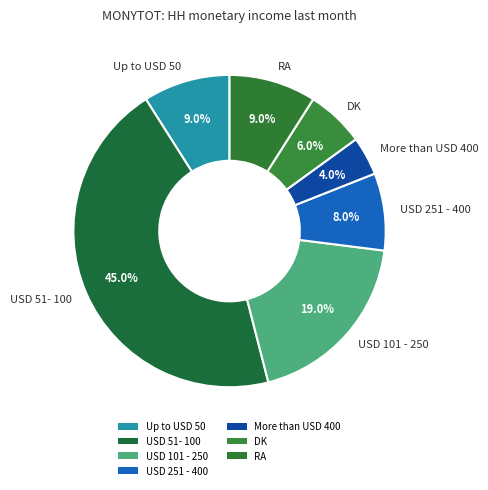

How much of the chart is everything except RA?

91.0%